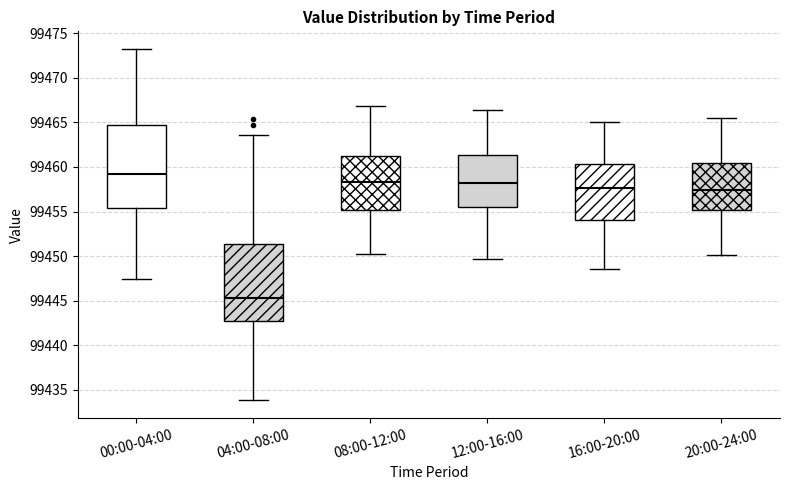

Reading left to right, transcribe this box plot: for each box, give where its median line is, the range the box spans, and where its two whiskers end, as read against the y-axis. The values are not printed on the chart, so give them approximately, as read against the axis.

00:00-04:00: median 99459.0, box 99455.5 to 99464.5, whiskers 99447.5 to 99473.5
04:00-08:00: median 99445.5, box 99442.5 to 99451.5, whiskers 99434.0 to 99463.5
08:00-12:00: median 99458.5, box 99455.0 to 99461.5, whiskers 99450.0 to 99467.0
12:00-16:00: median 99458.0, box 99455.5 to 99461.5, whiskers 99449.5 to 99466.5
16:00-20:00: median 99457.5, box 99454.0 to 99460.5, whiskers 99448.5 to 99465.0
20:00-24:00: median 99457.5, box 99455.0 to 99460.5, whiskers 99450.0 to 99465.5